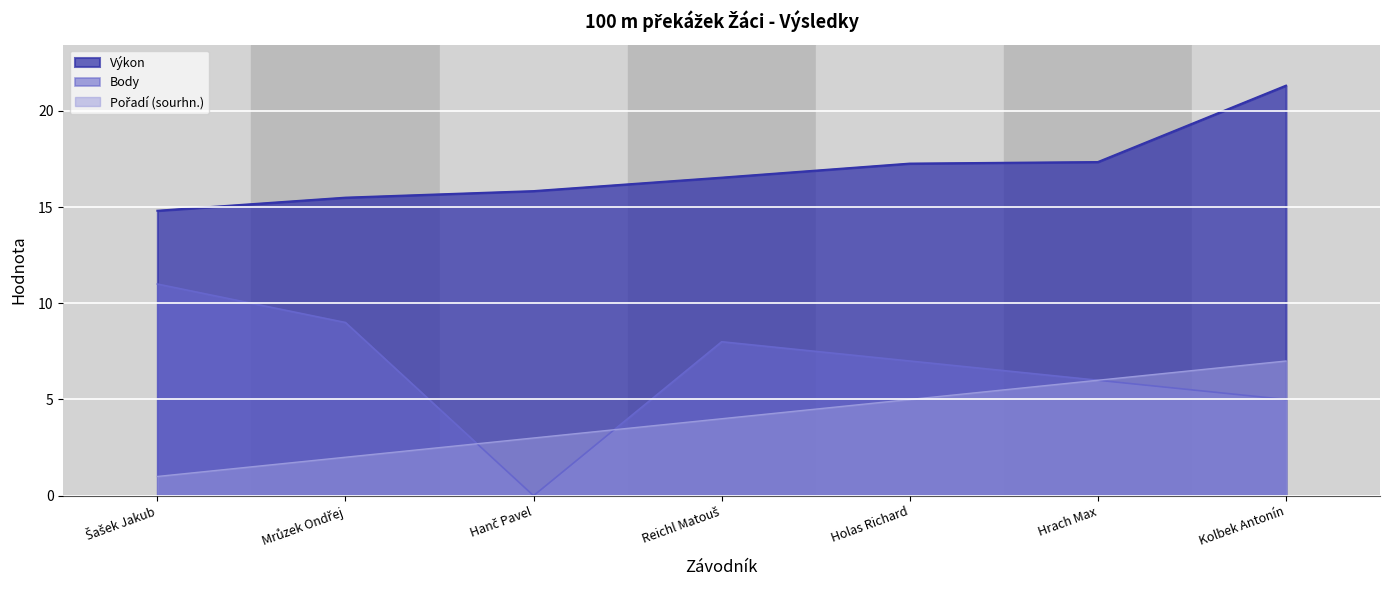

What is the sum of the Pořadí (sourhn.) values at Šašek Jakub and Hanč Pavel?

4.0